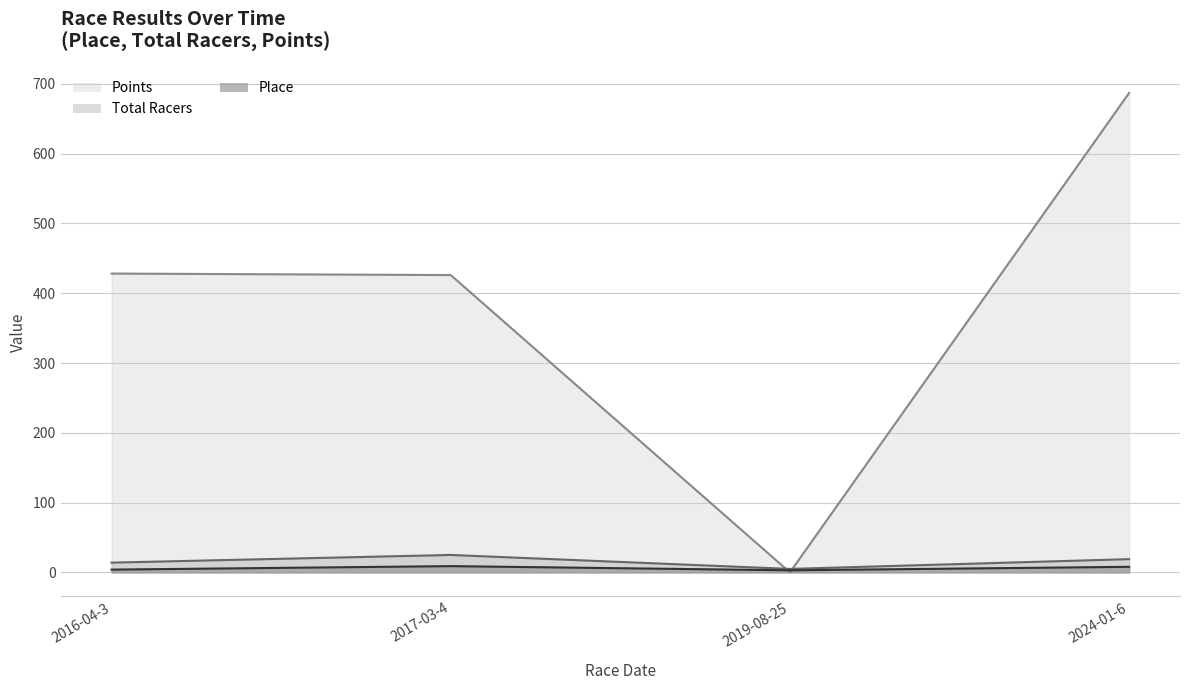

What are all the series names shown in the legend?

Place, Total Racers, Points